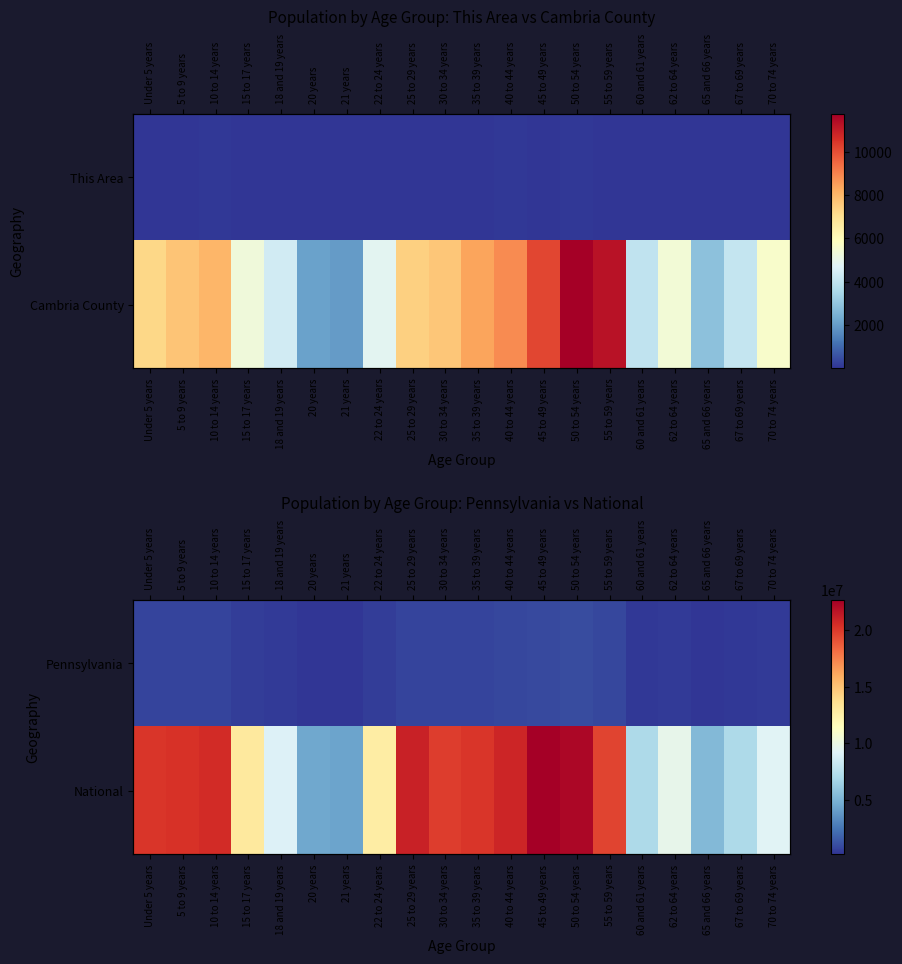

True or false: Pennsylvania has a value of 791151 at 10 to 14 years.

True